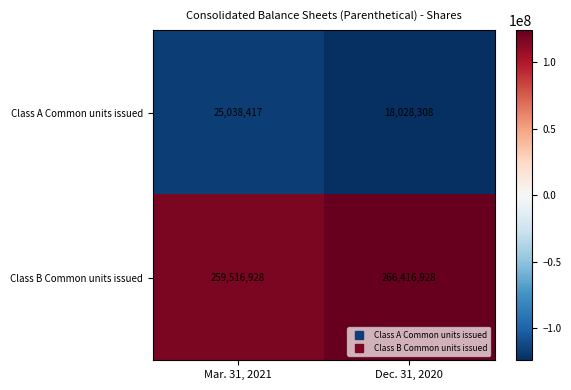

Reading right to left, transcribe all the data shown in this chart.

Class A Common units issued: 18028308	25038417
Class B Common units issued: 266416928	259516928